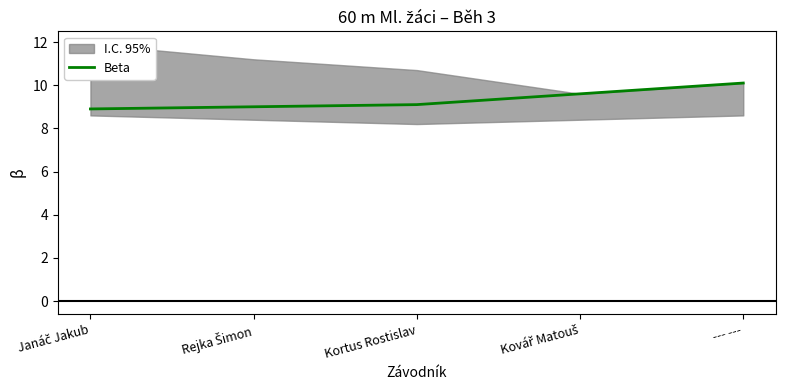

Between Kovář Matouš and Rejka Šimon, which is larger?

Kovář Matouš